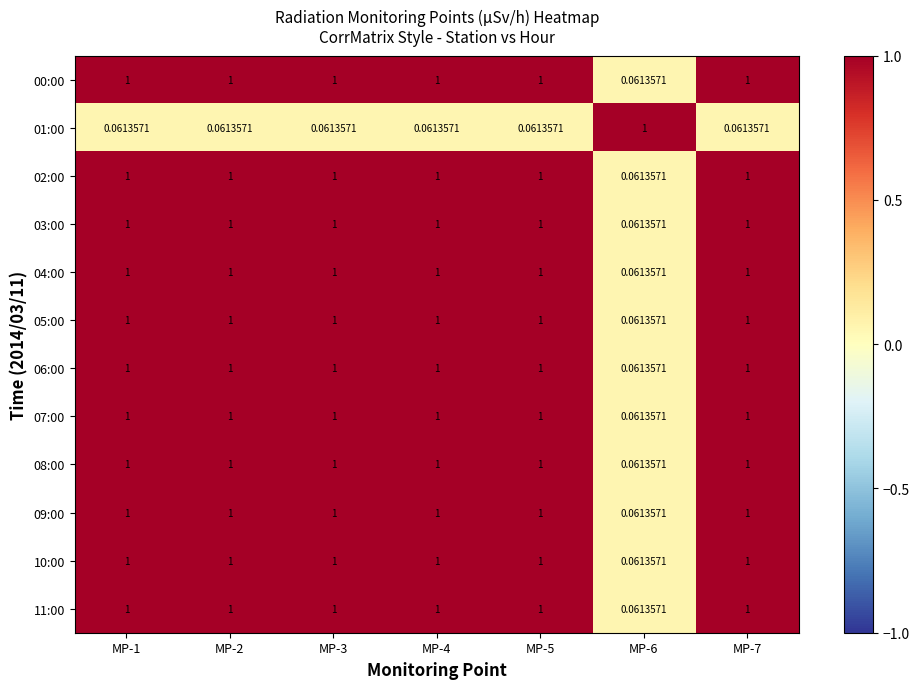

How many values in the 09:00 series are below 1?

1